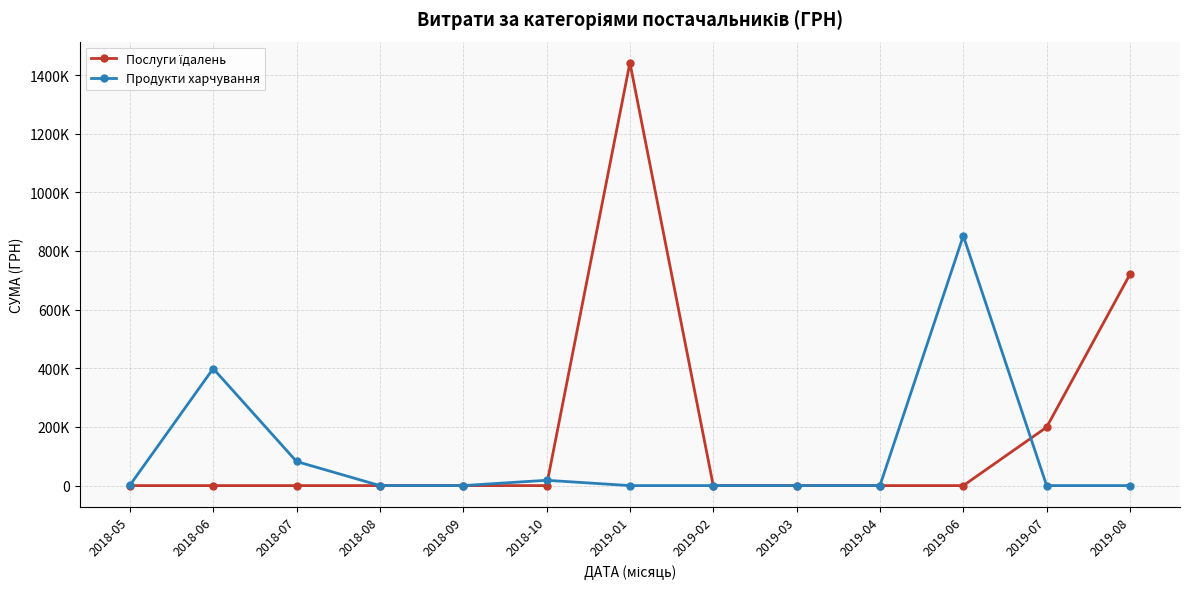

What position from the right is 2019-08?

1